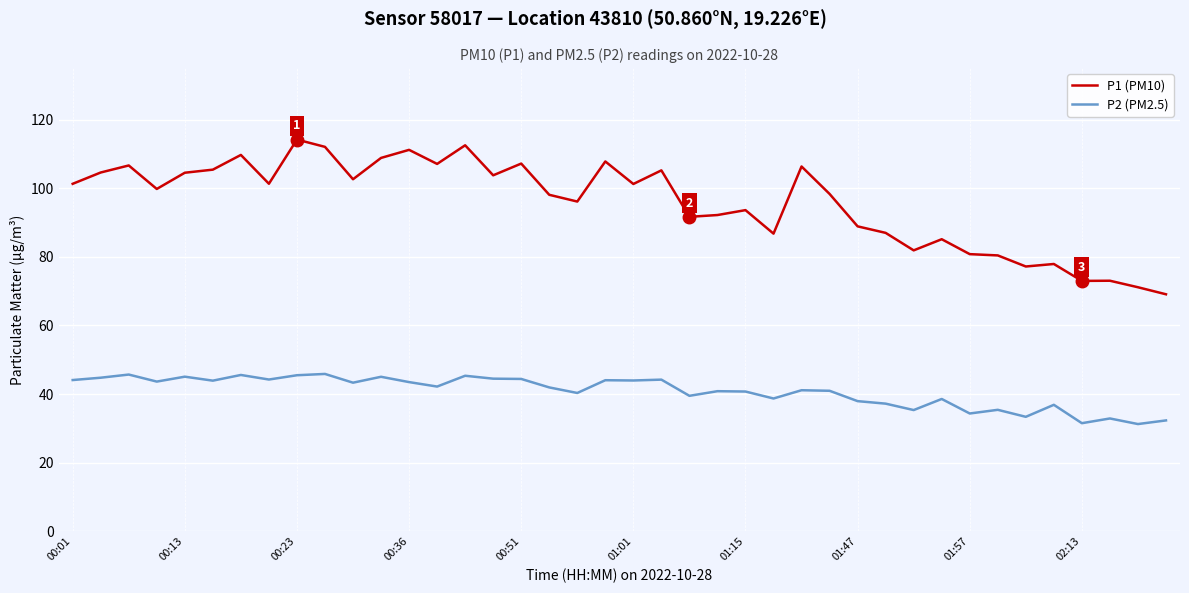

Which series has the widest spread of values?

P1 (PM10)